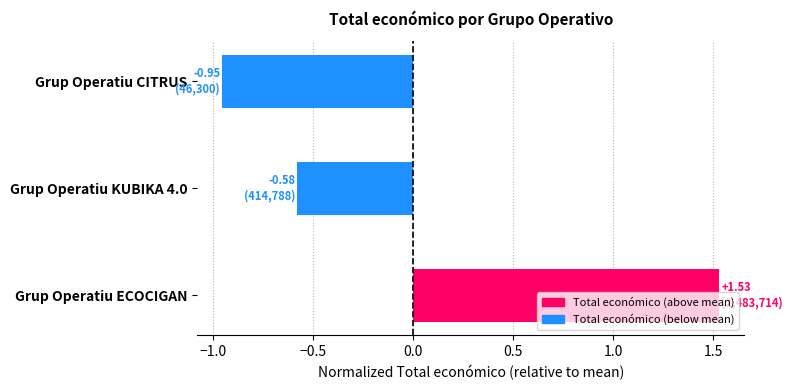

How many bars are there in total?

3